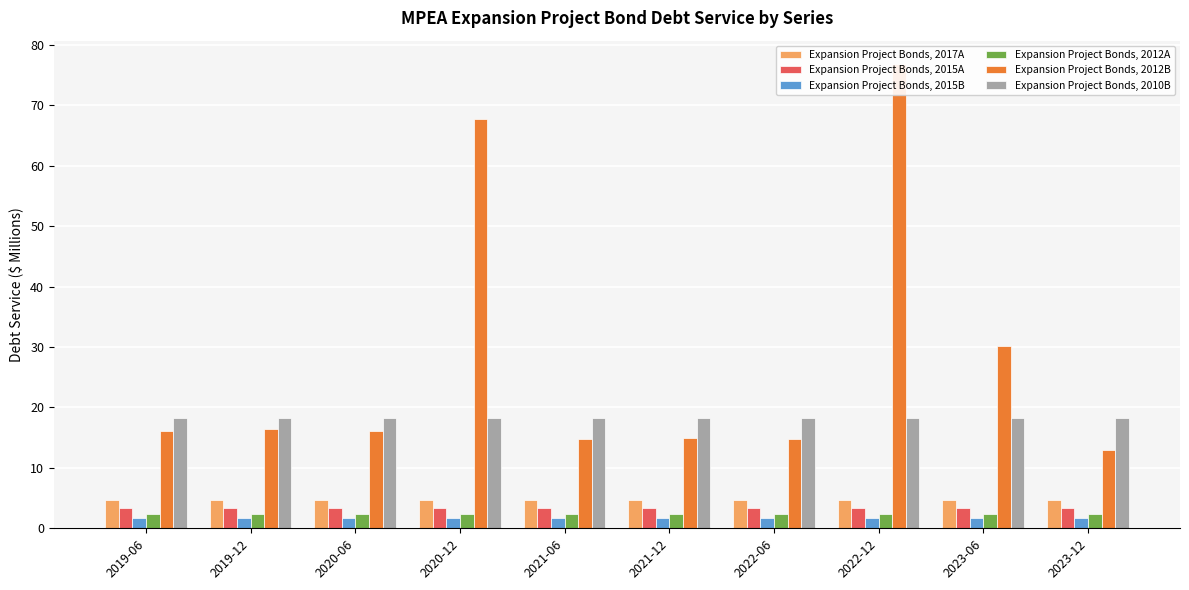

What value does the Expansion Project Bonds, 2017A series have at 2021-12?

4.8